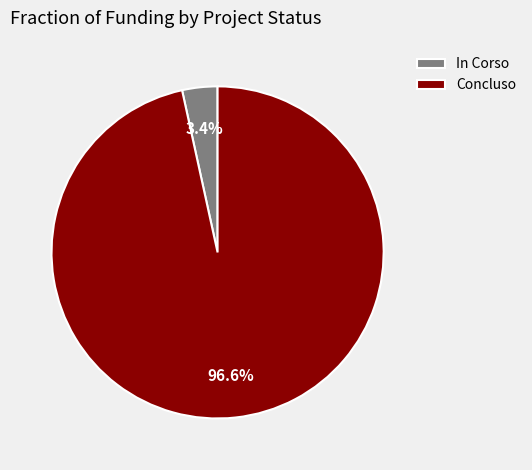

Which category has the smallest portion of the pie?

In Corso